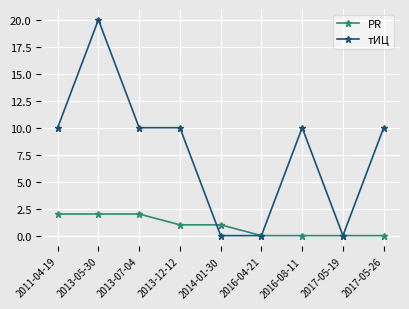

Count the number of categories in the chart.

9